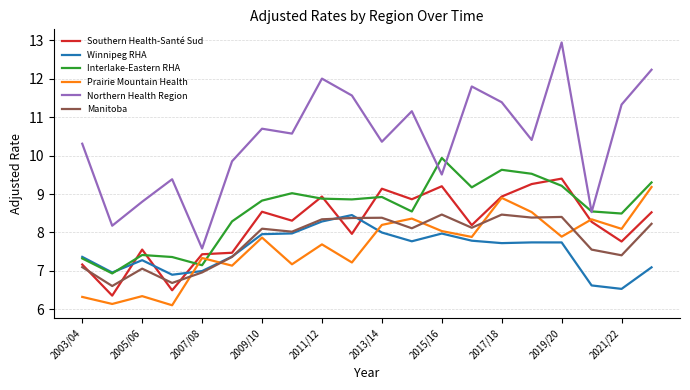

Which series has the largest range (max minus min)?

Northern Health Region